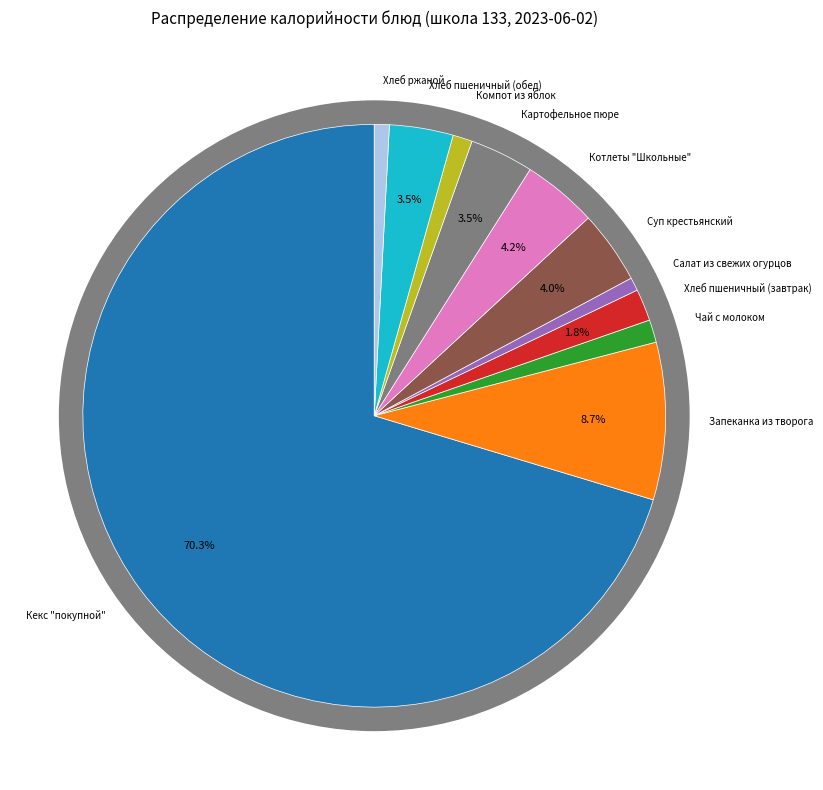

Which slice is the largest?

Кекс "покупной"